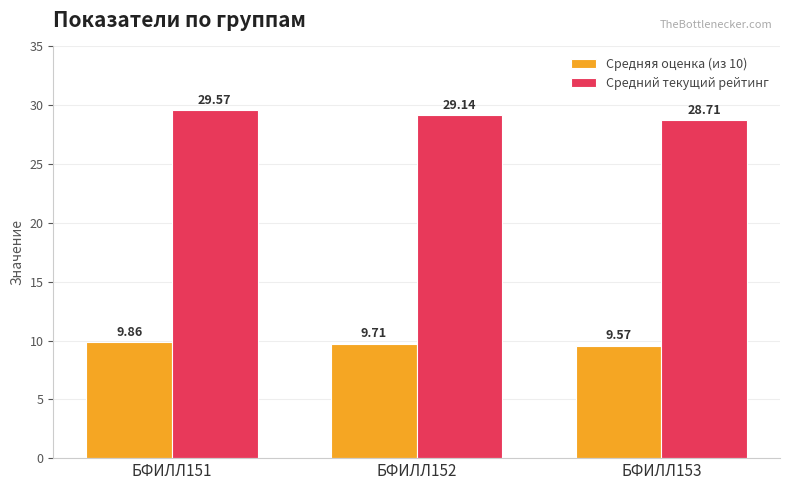

Are the bars grouped side by side (vs. stacked)?

Yes